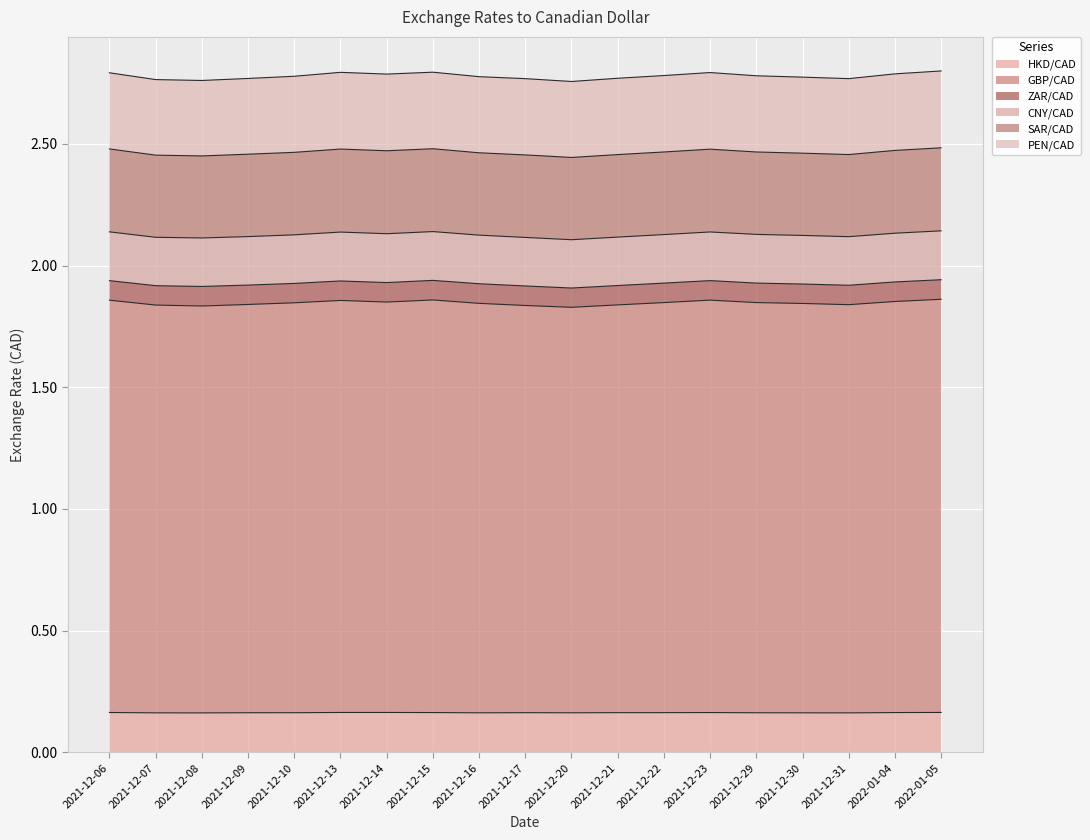

How many GBP/CAD values are between 1 and 2?

19